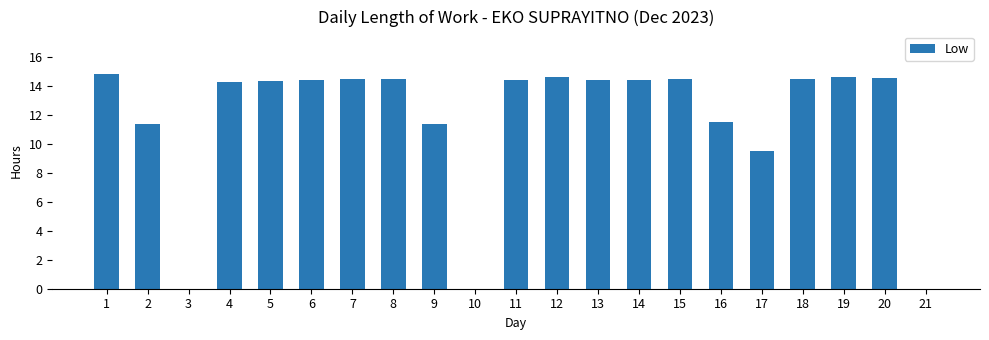

True or false: the data shows 0.0 at 3.

True